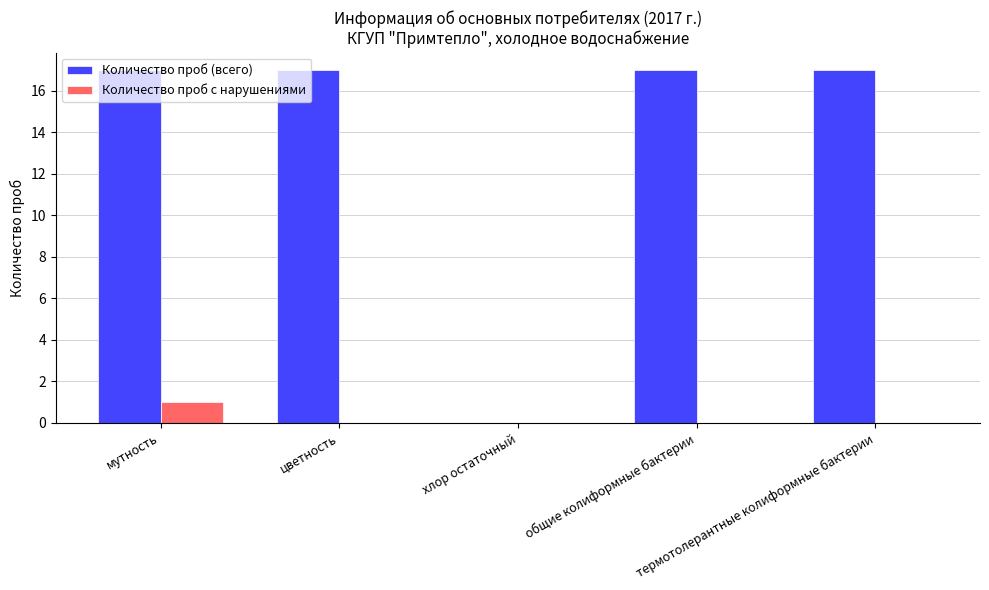

How many groups of bars are there?

5